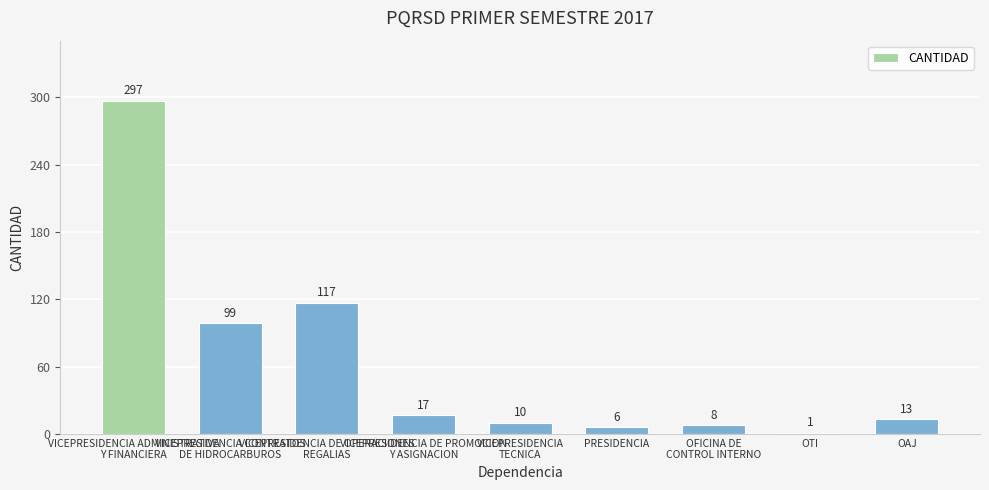

Are the bars horizontal?

No